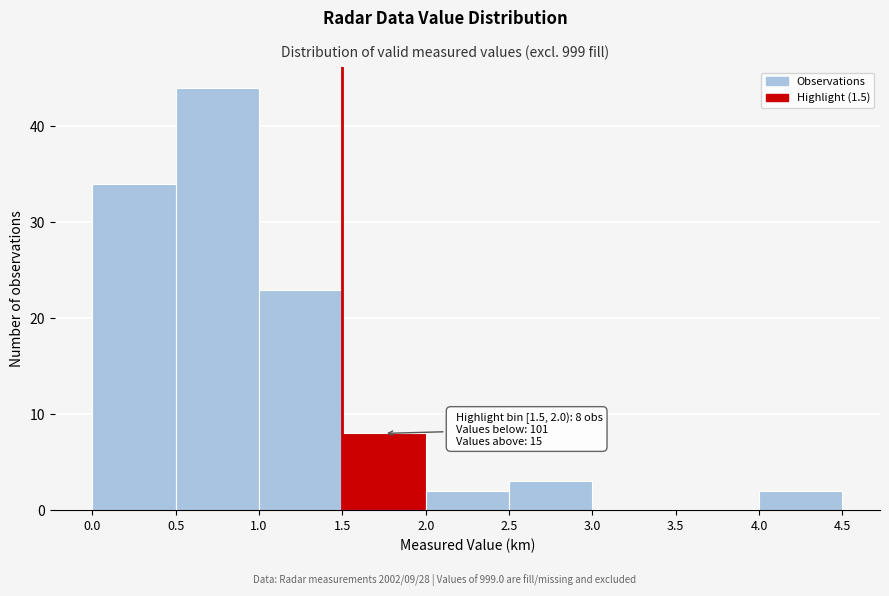

Over which range of the x-axis is the bar tallest?

0.5 to 1.0